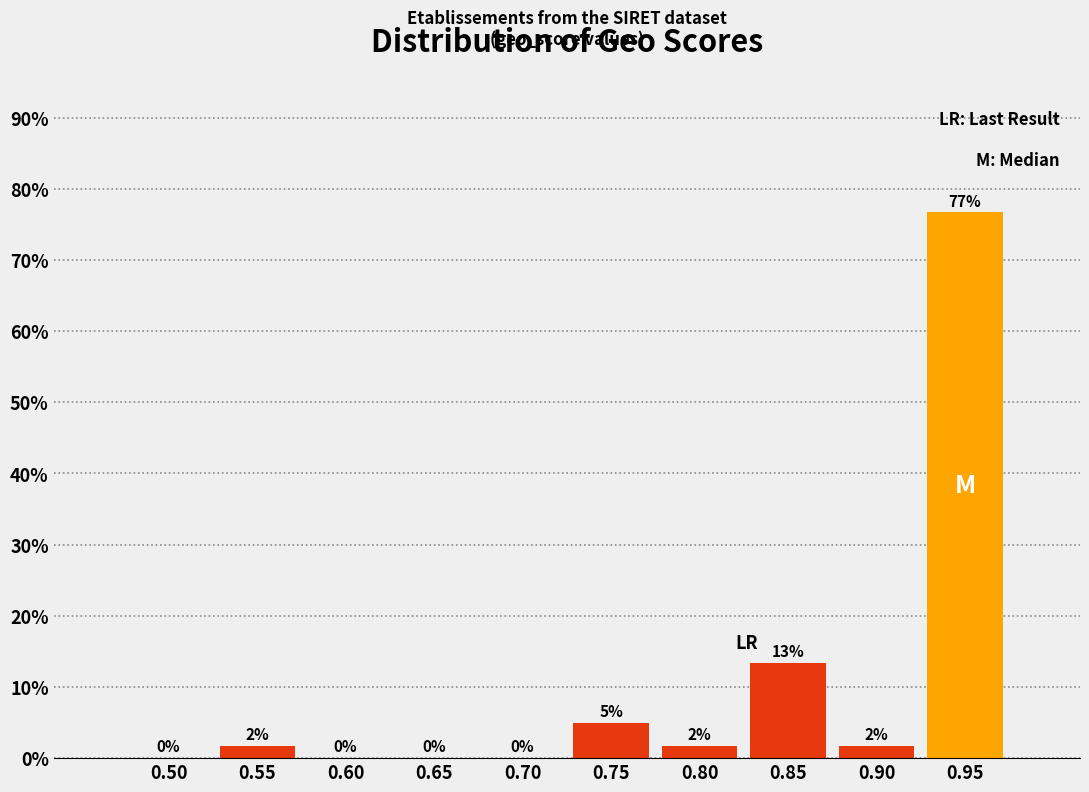

What is the maximum value shown in the chart?

76.7